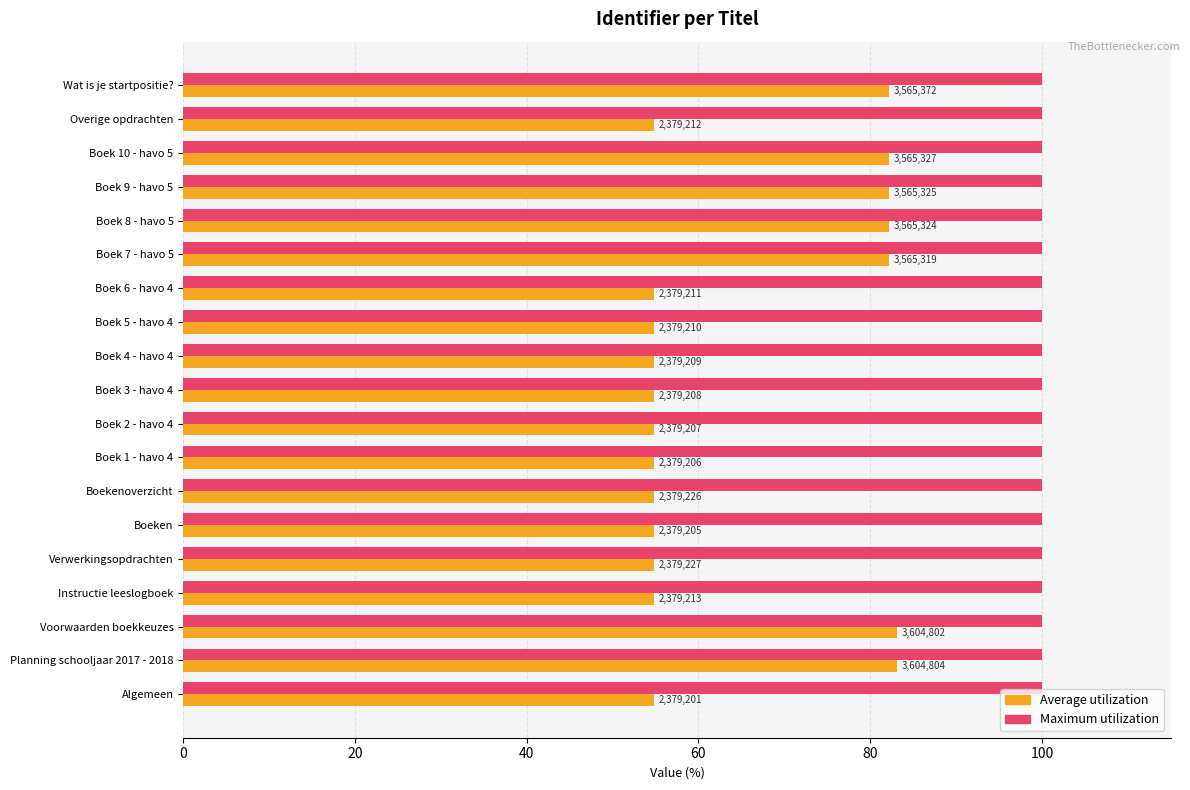

What are all the series names shown in the legend?

Average utilization, Maximum utilization